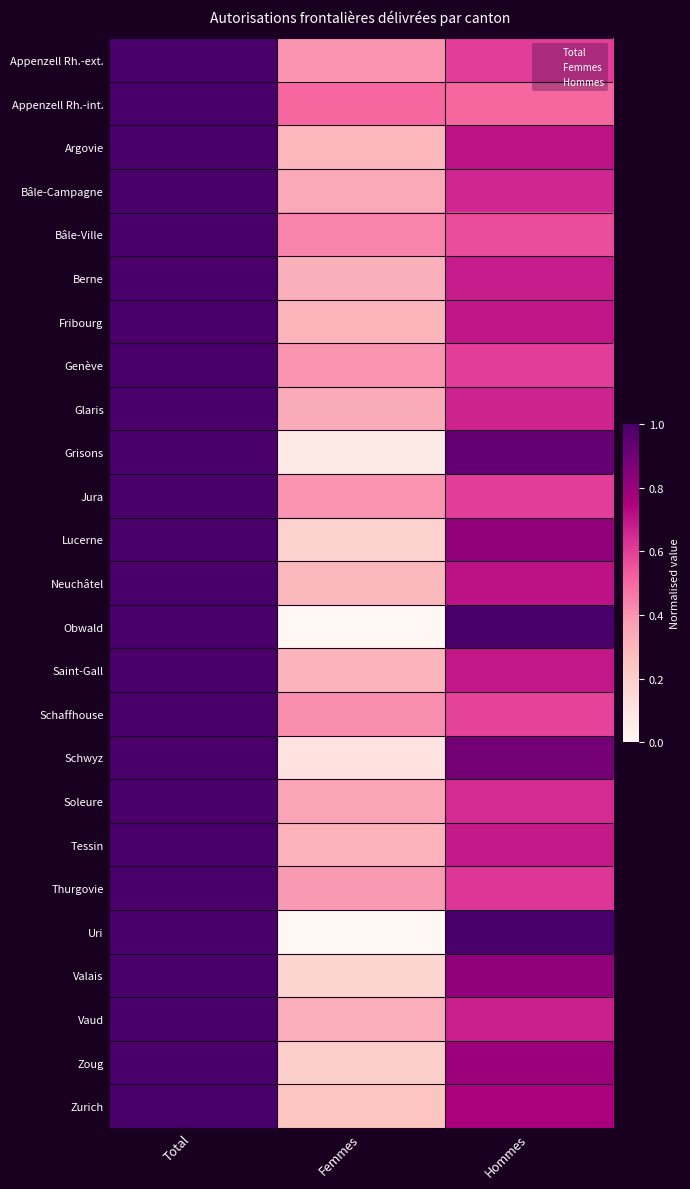

Is the value of Glaris at Hommes greater than the value of Uri at Total?

No